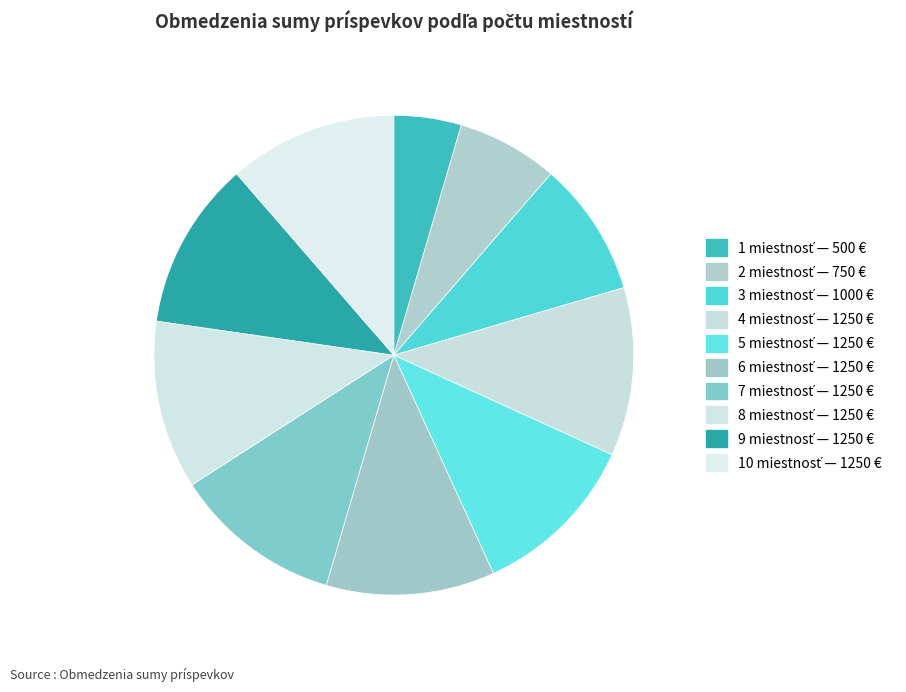

Count the number of slices in the pie.

10